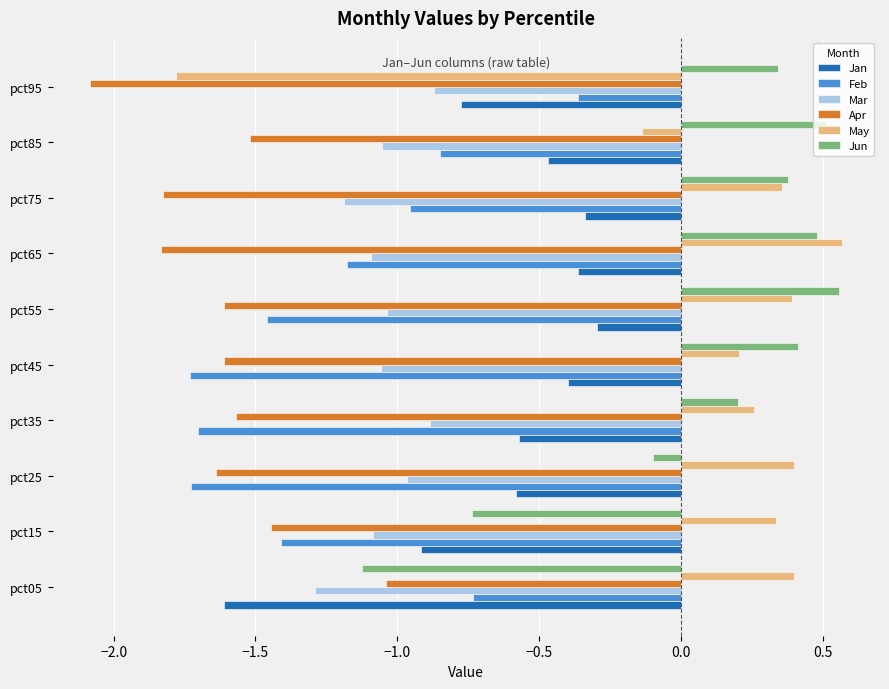

What is the sum of all Jan values?

-6.3